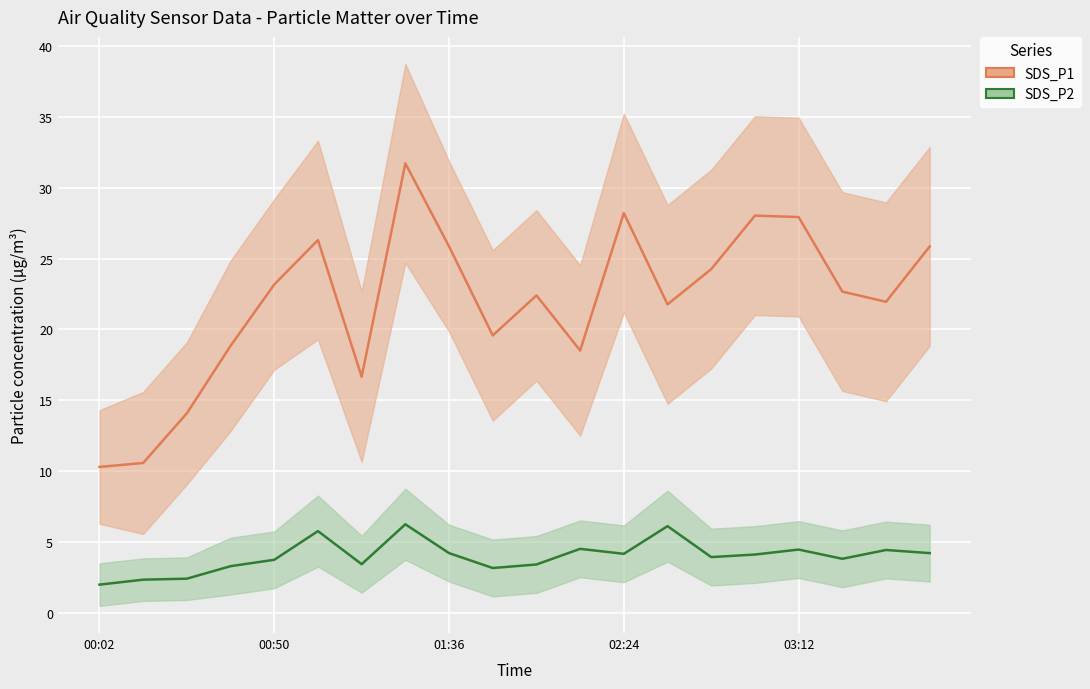

What is the difference between the maximum and minimum values in the SDS_P2 series?

4.2